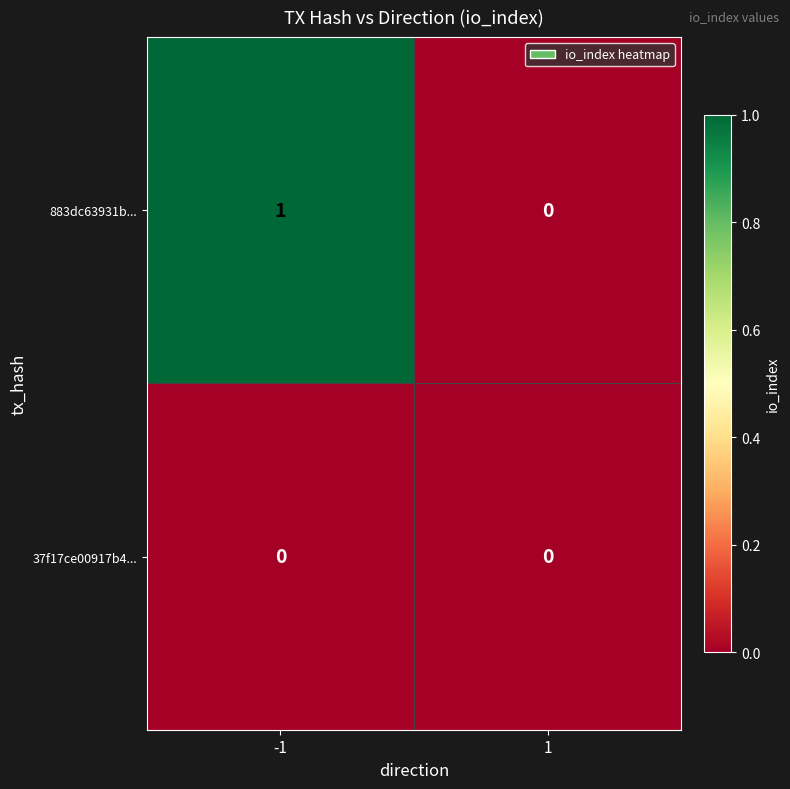

Which series has the largest range (max minus min)?

883dc63931b...